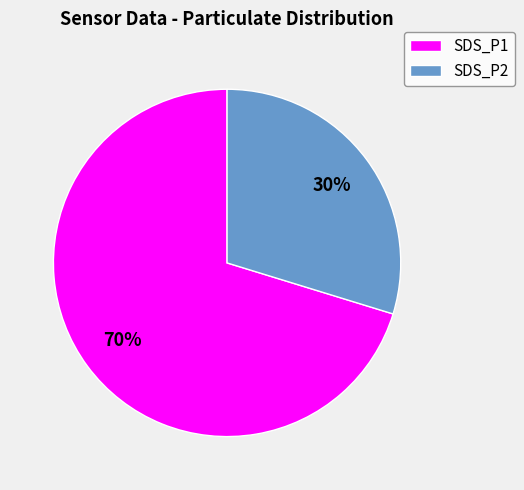

Rank the categories by value from lowest to highest.

SDS_P2, SDS_P1